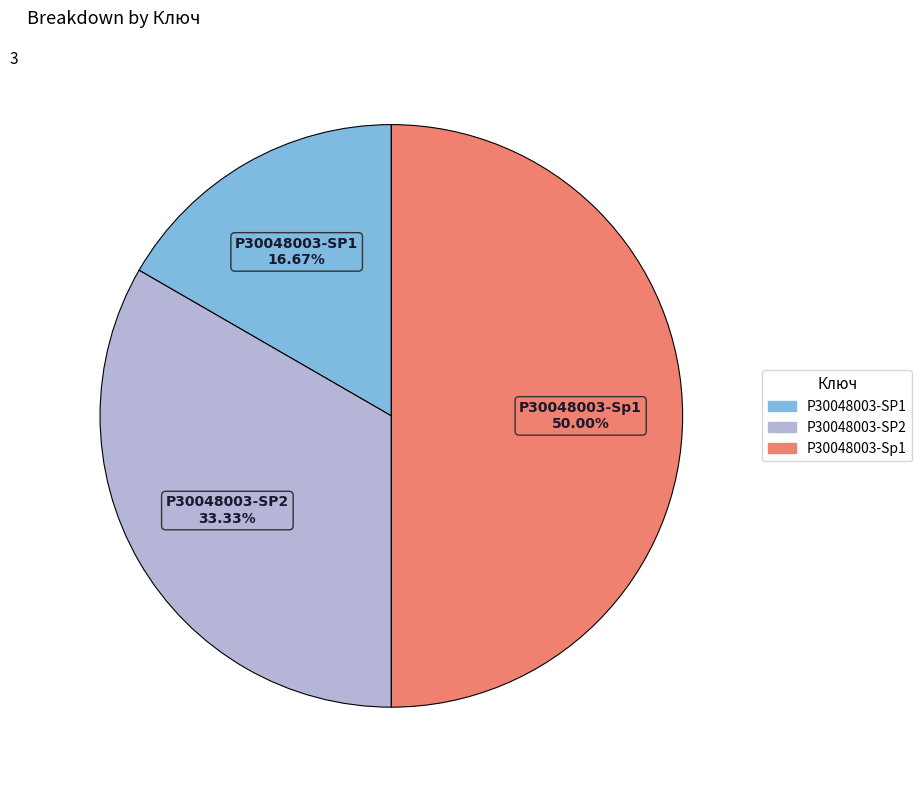

What portion of the pie excludes P30048003-SP2?

66.7%